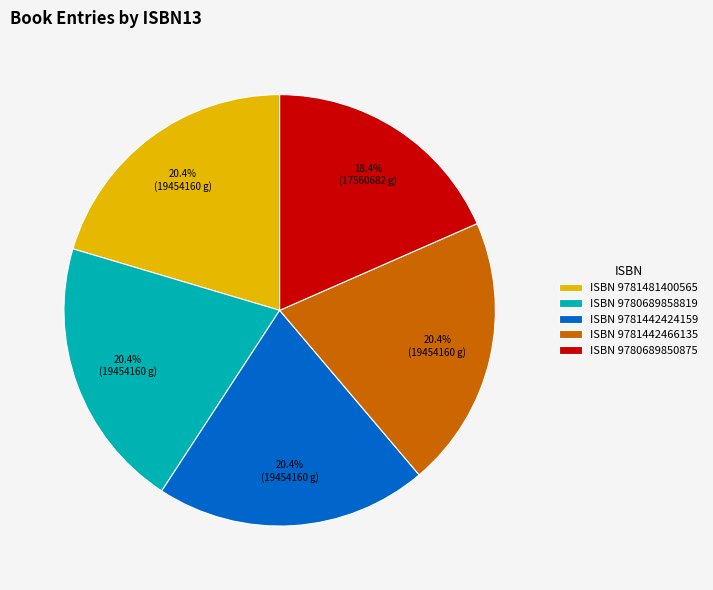

What is the smallest slice in the pie chart?

ISBN 9780689850875